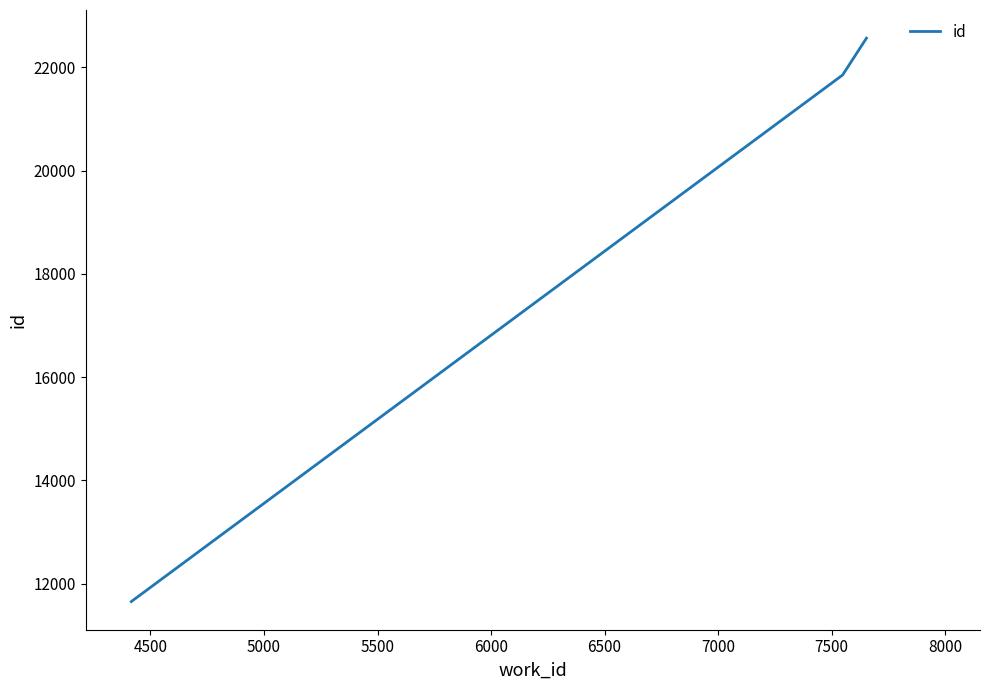

What is the sum of all values?

56073